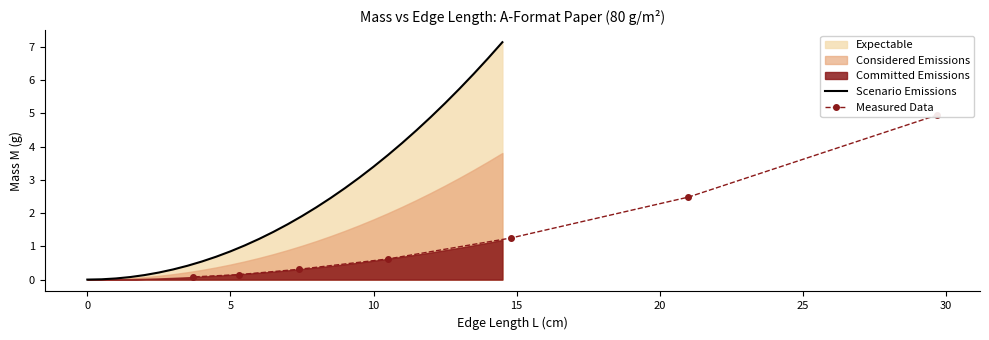

Which has a higher value, 3.5 or 13.5?

13.5